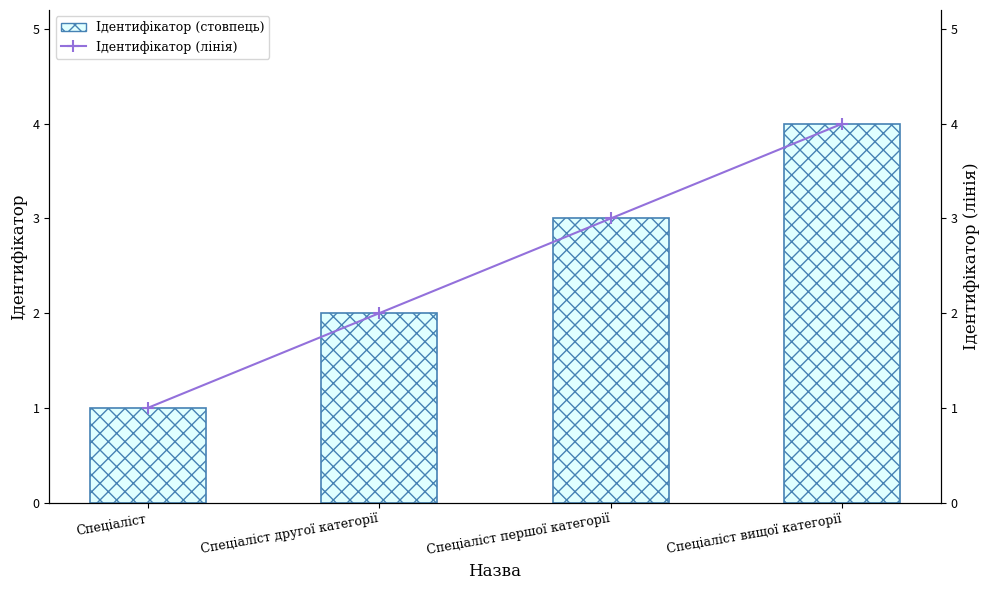

What position from the right is Спеціаліст вищої категорії?

1